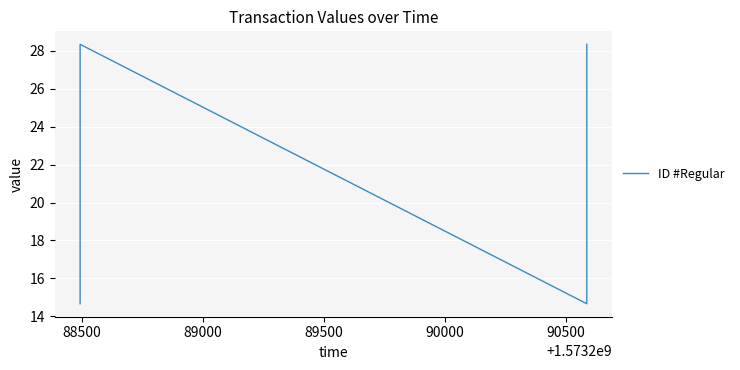

How many data points are above 28?

2